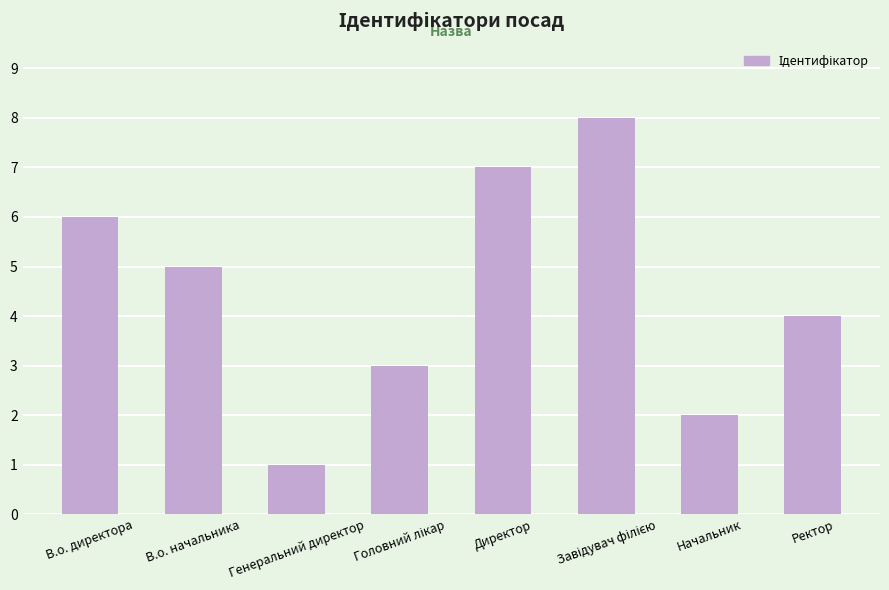

At which category does the chart reach its minimum across all series?

Генеральний директор